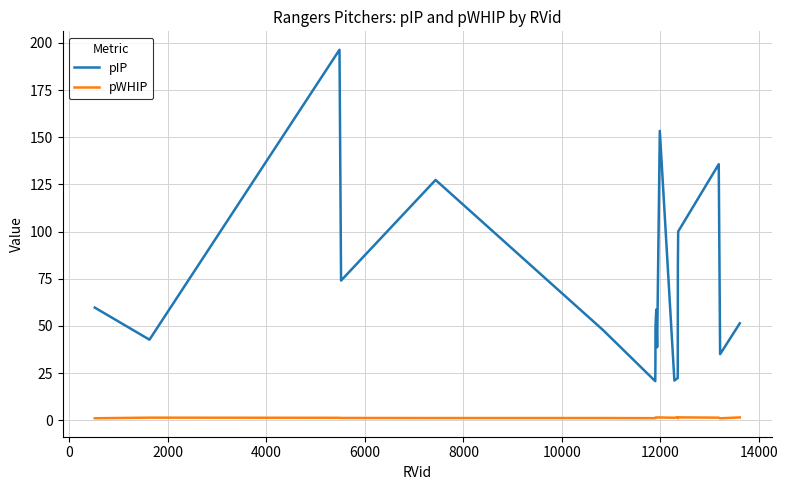

Rank the series by their average value, from lowest to highest.

pWHIP, pIP